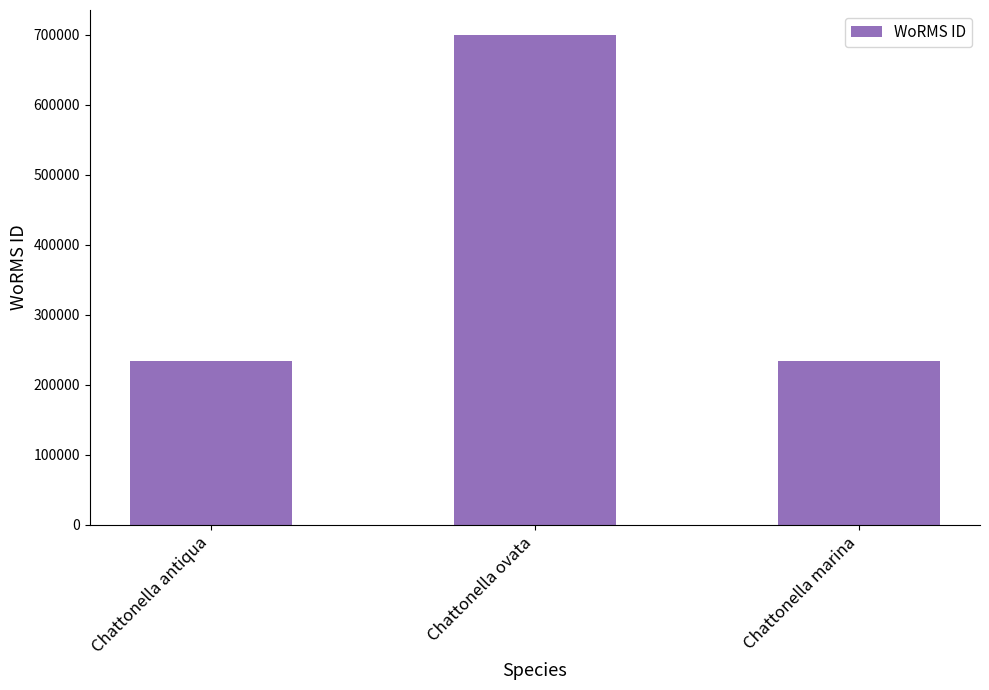

Approximately how many times larger is the value at Chattonella antiqua compared to Chattonella marina?

1.0